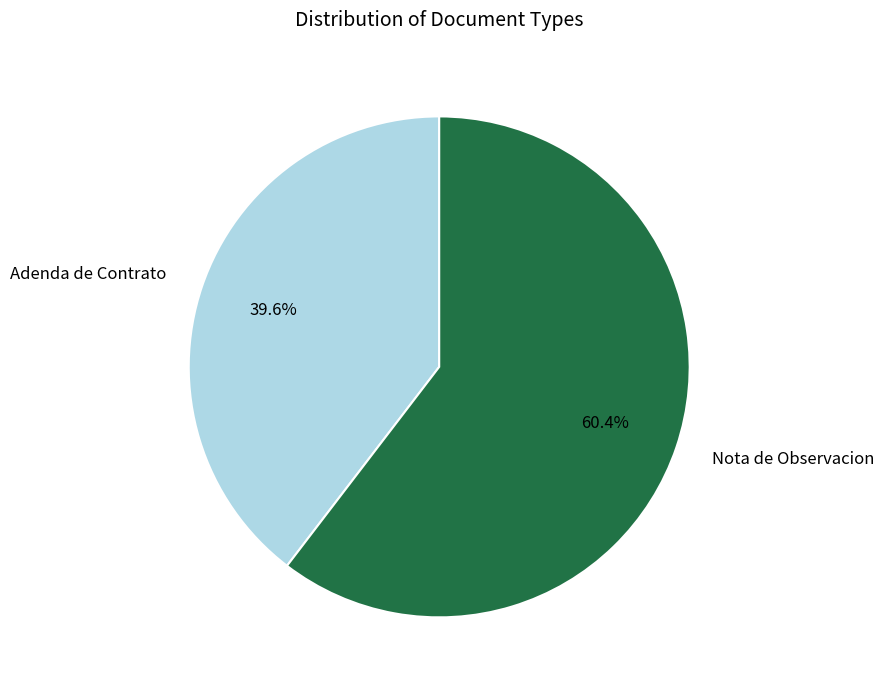

To the nearest percent, what is the difference between the Nota de Observacion and Adenda de Contrato slice percentages?

21%